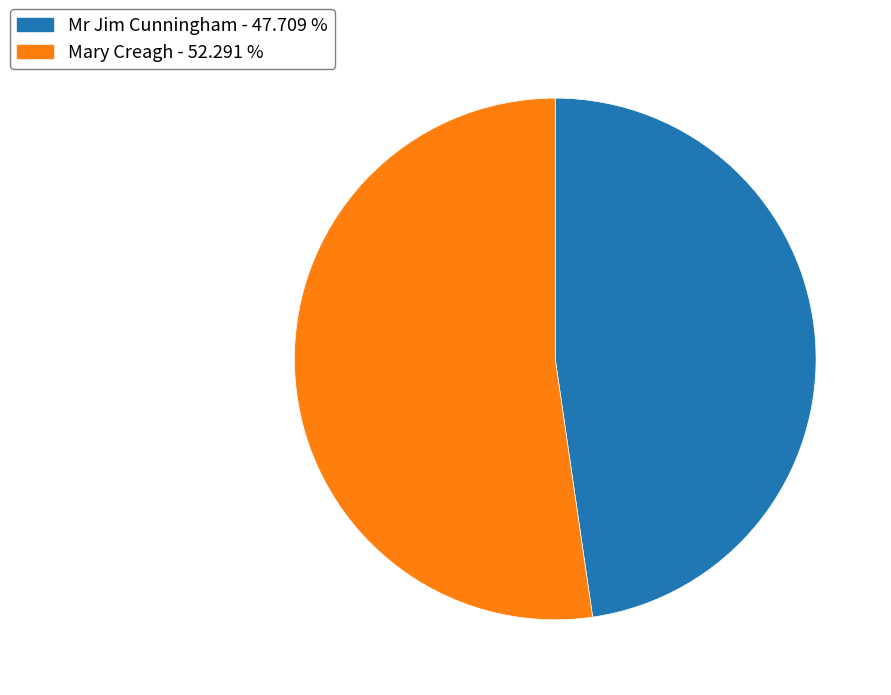

The Mary Creagh slice represents 52% of the pie. True or false?

True